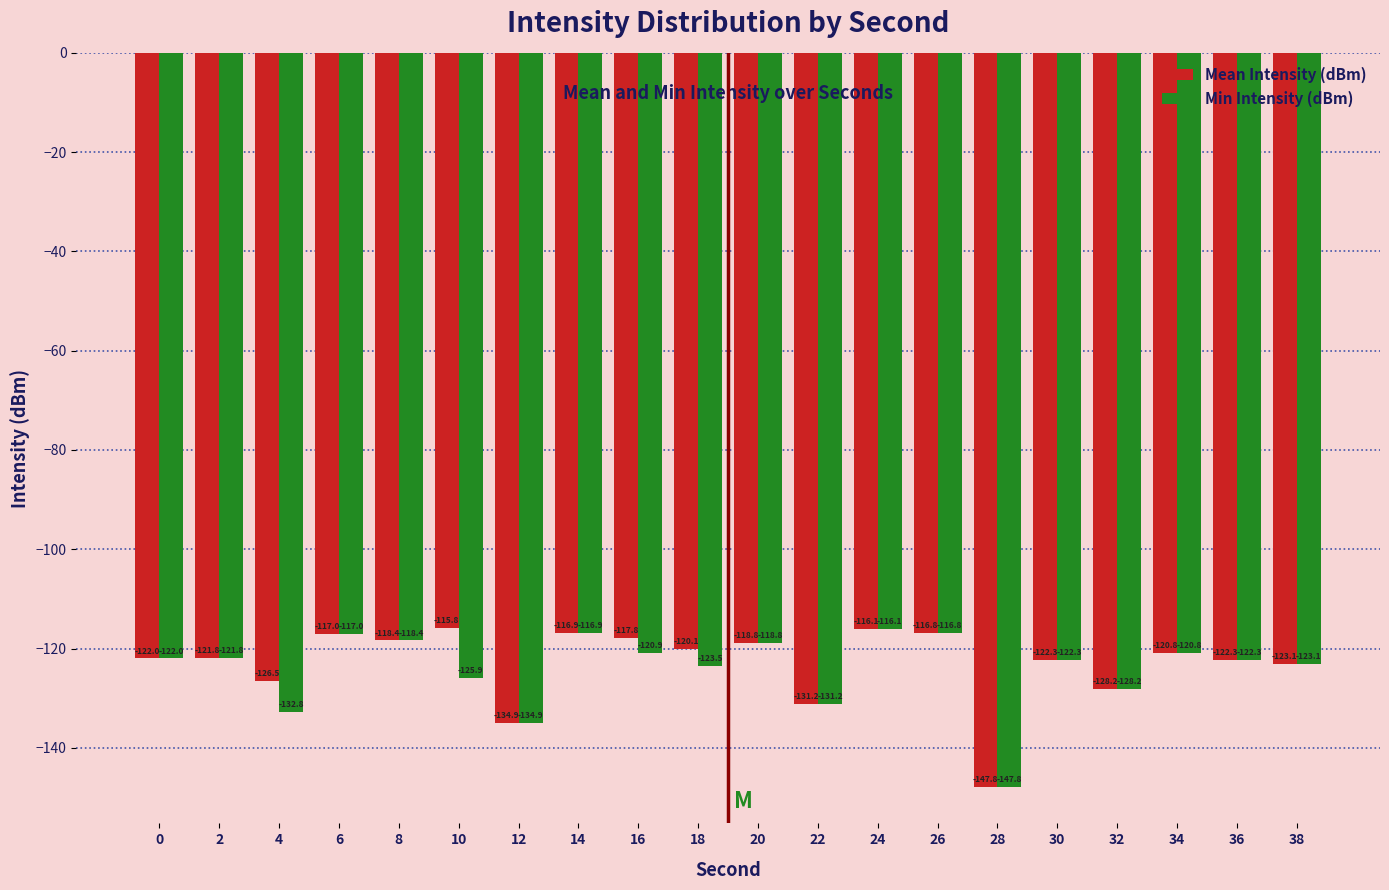

Is the value of Min Intensity (dBm) at 10 greater than the value of Mean Intensity (dBm) at 34?

No